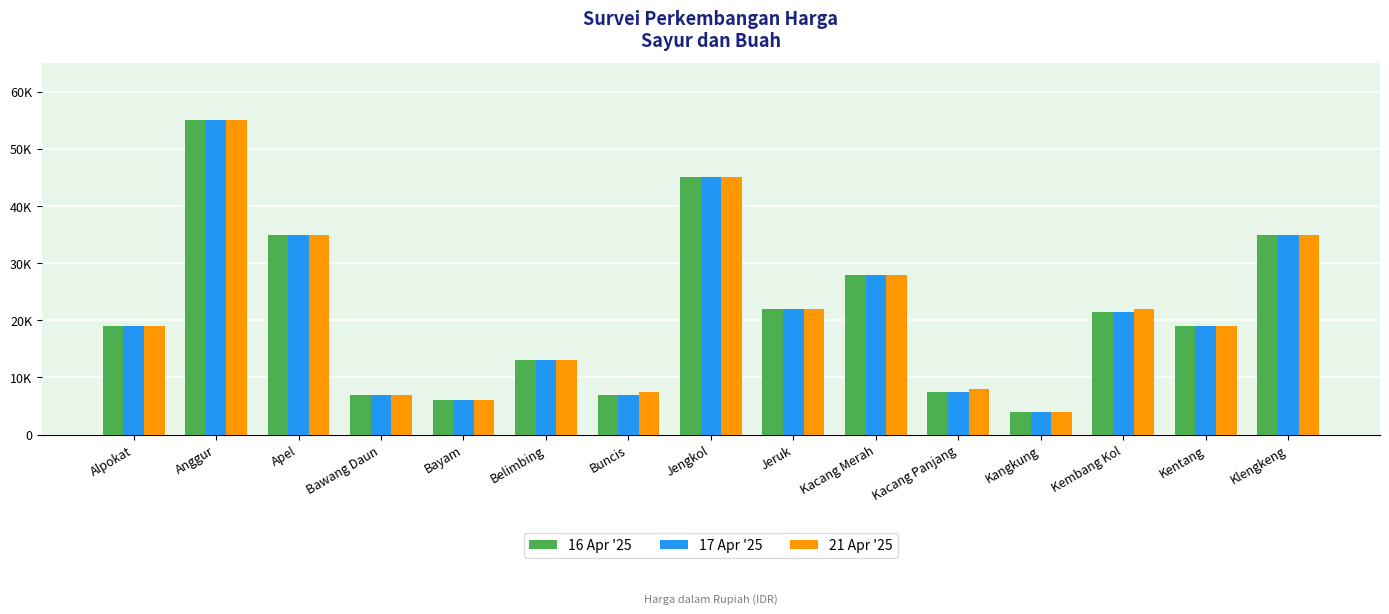

Rank the categories by 16 Apr '25 value from lowest to highest.

Kangkung, Bayam, Bawang Daun, Buncis, Kacang Panjang, Belimbing, Alpokat, Kentang, Kembang Kol, Jeruk, Kacang Merah, Apel, Klengkeng, Jengkol, Anggur